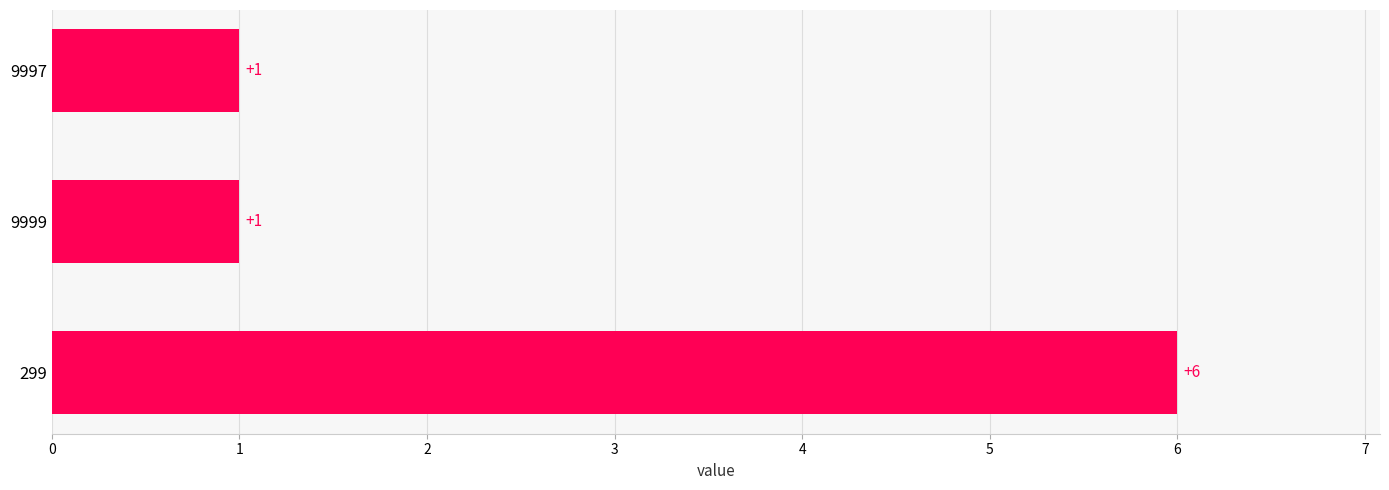

At which category does the chart reach its peak across all series?

299